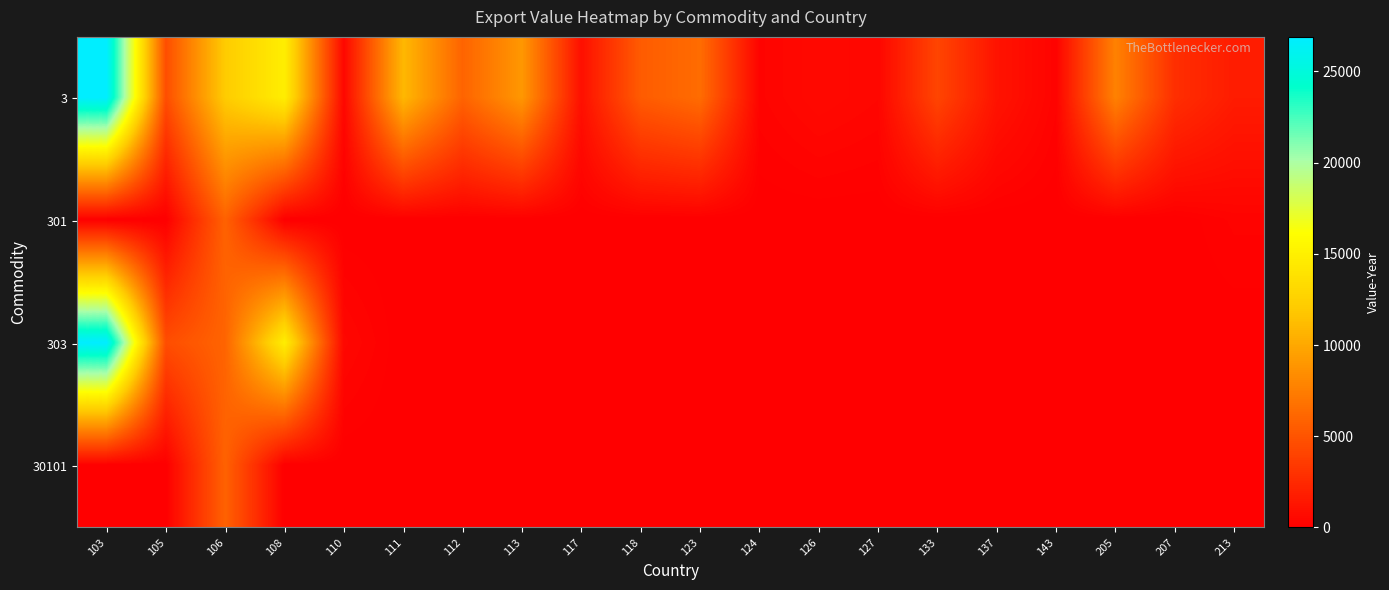

At 117, list the series in order from smallest to largest.

301, 303, 30101, 3